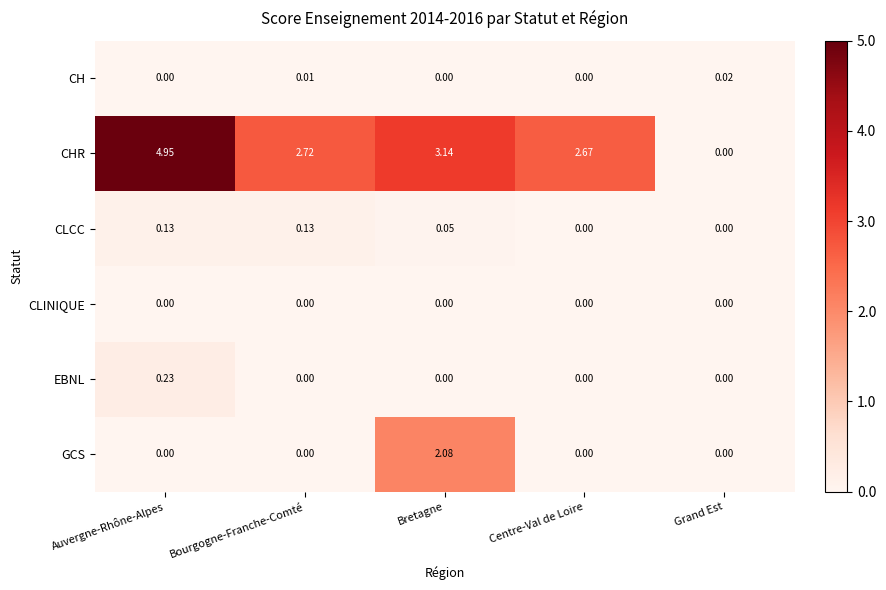

Rank the series by their maximum value, from highest to lowest.

CHR, GCS, EBNL, CLCC, CH, CLINIQUE